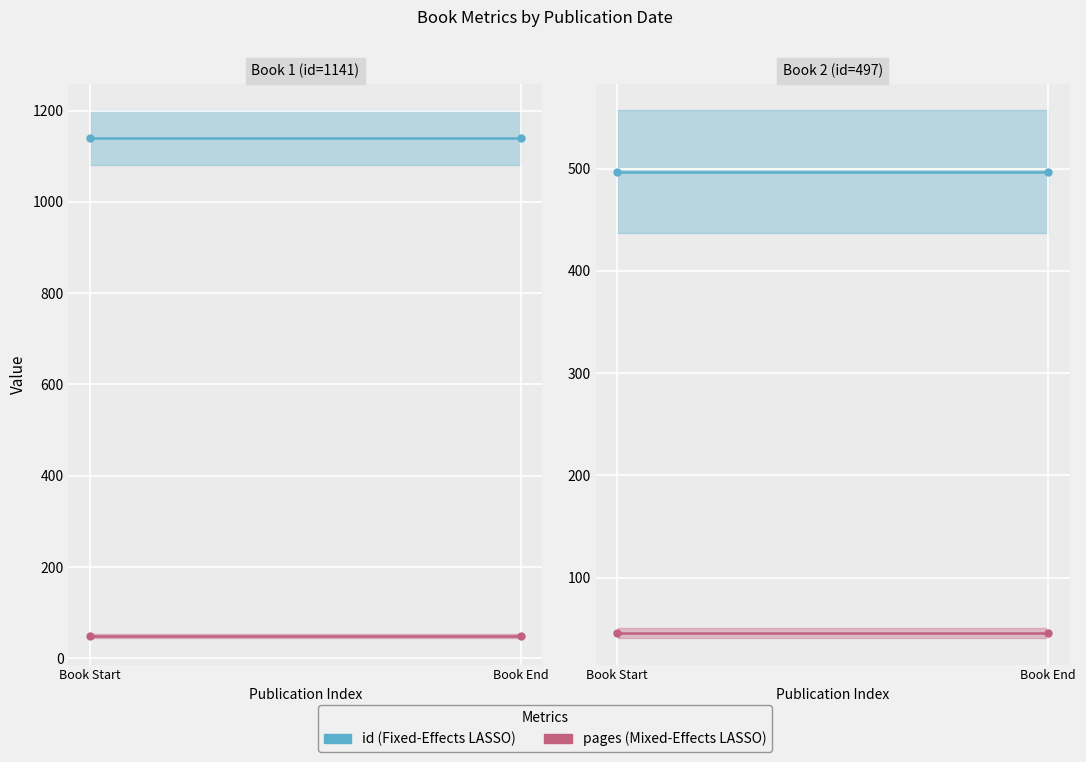

Which series has the largest total across all categories?

id (Fixed-Effects)